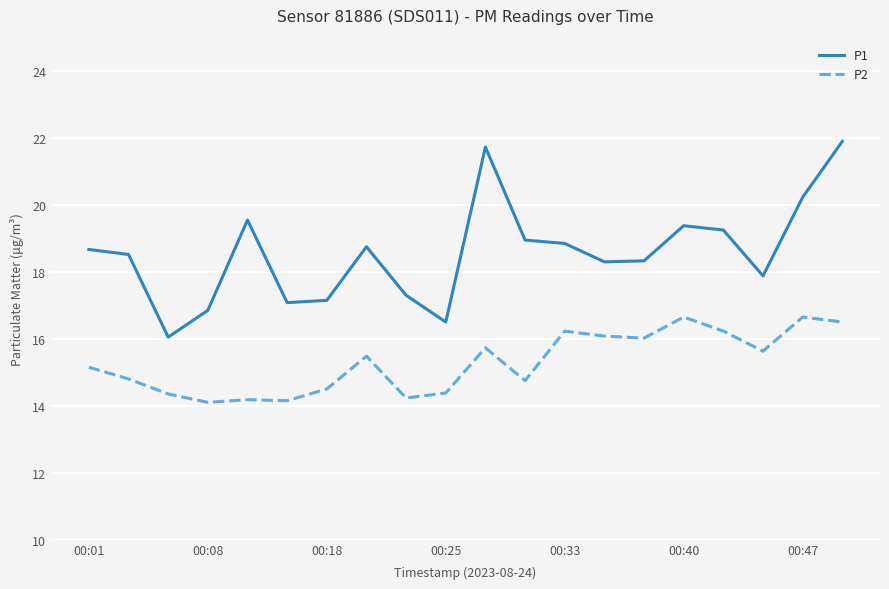

Which series has the largest range (max minus min)?

P1